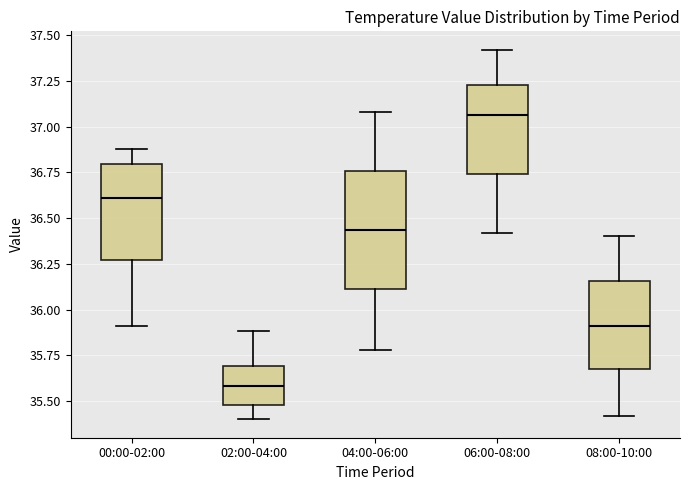

Comparing the boxes themselves (not the whiskers), which one is the tallest?

04:00-06:00